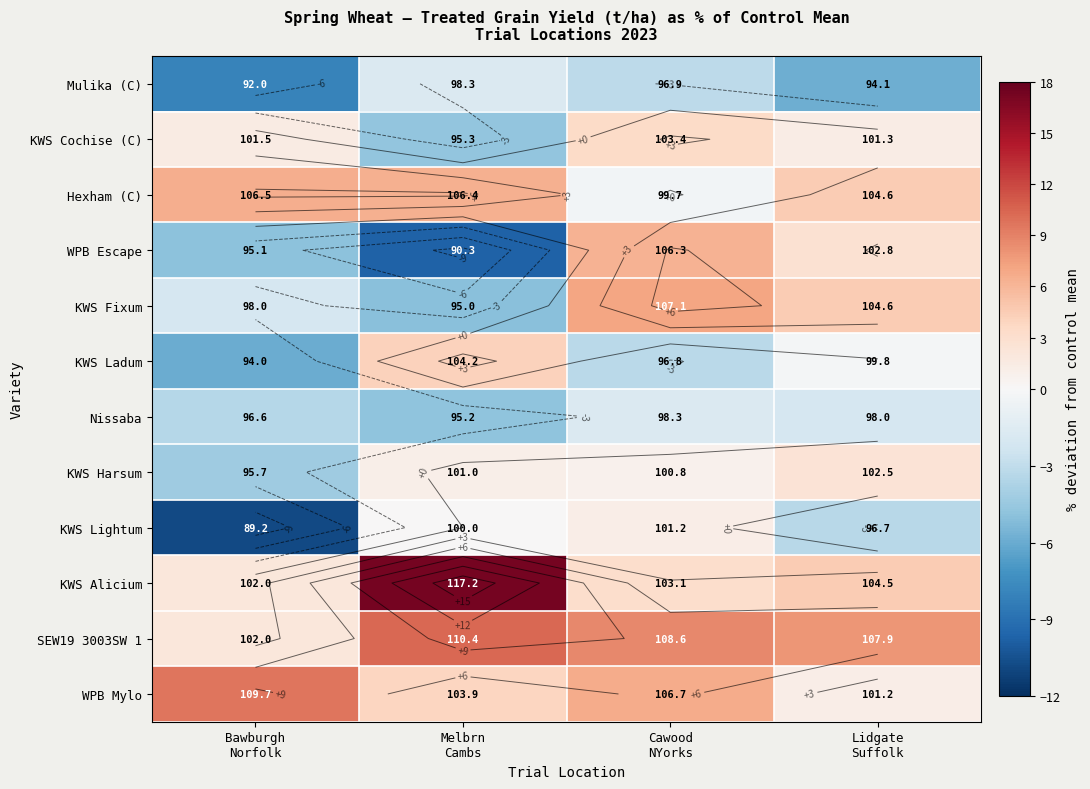

Where does the KWS Ladum series first go above 0?

Melbrn Cambs